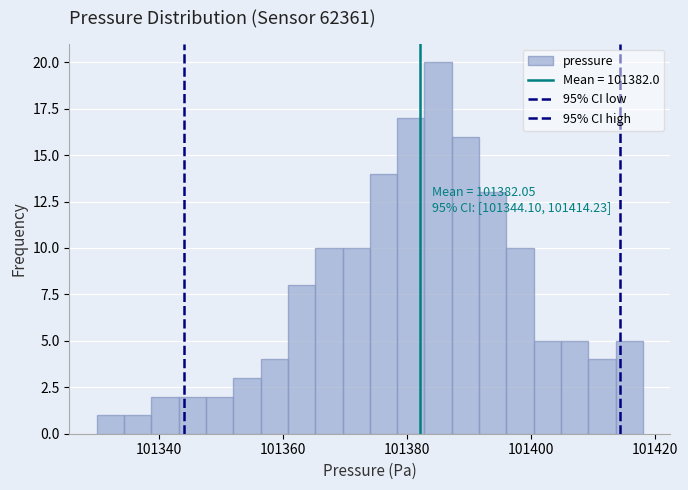

Around what value on the x-axis is the tallest bar? Give the approximate position of its centre, as read against the axis.

101386